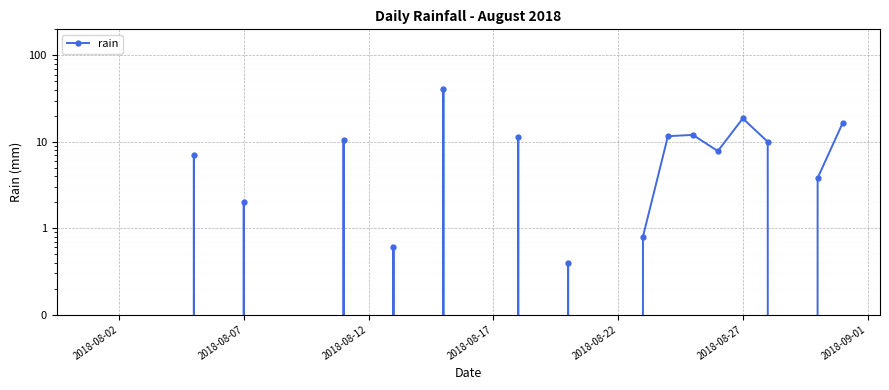

Count the number of values greater than 0.

15